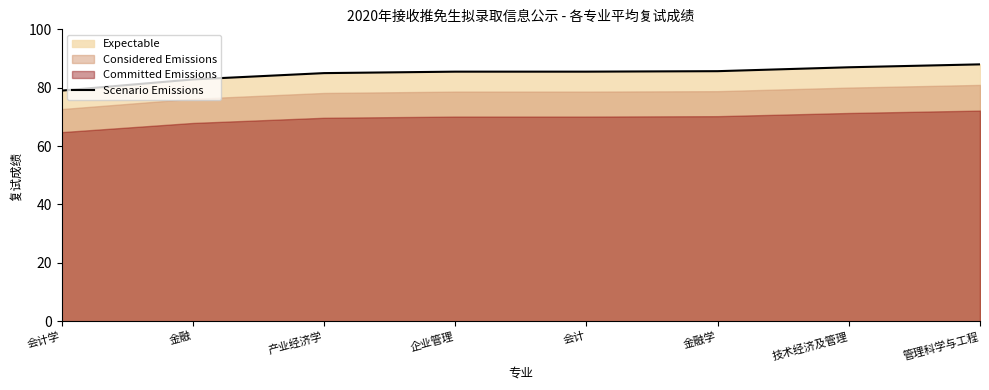

The value at 企业管理 is 27.4. True or false?

False